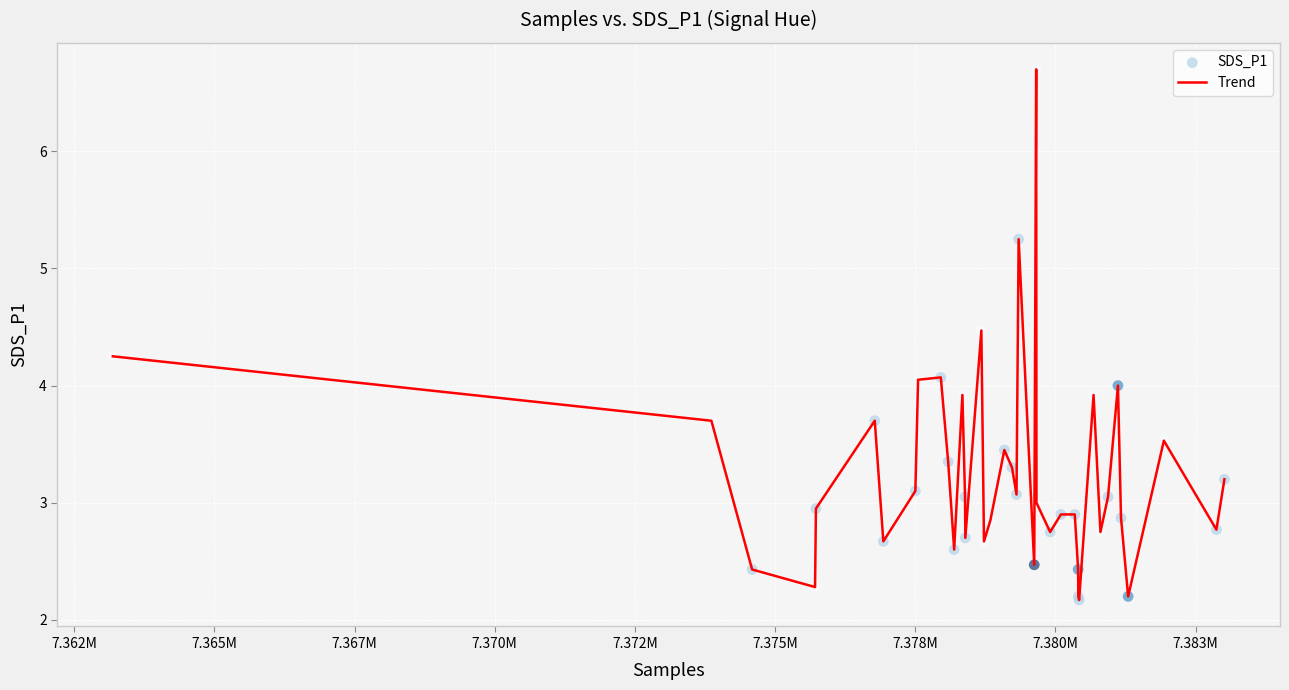

What is the minimum value shown in the chart?

2.2